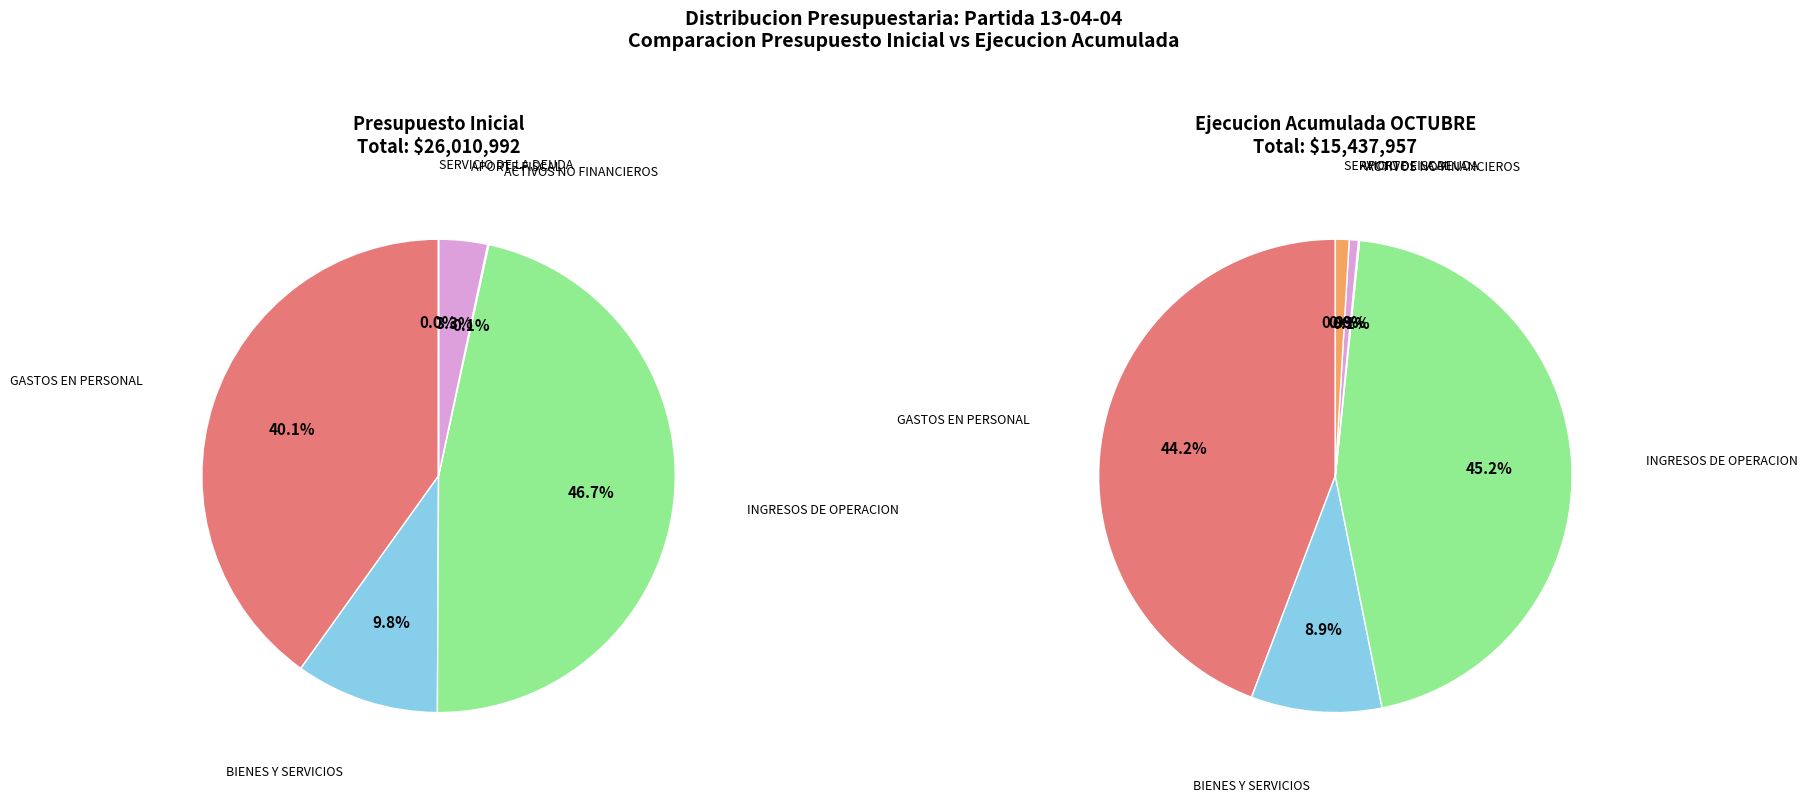

Is SERVICIO DE LA DEUDA the majority of the pie?

No